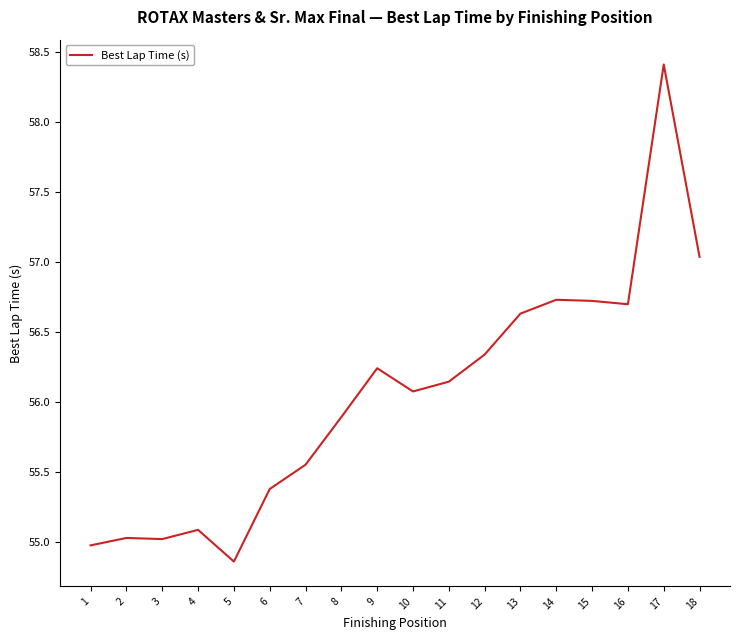

What is the change in value from 2 to 16?

+1.7